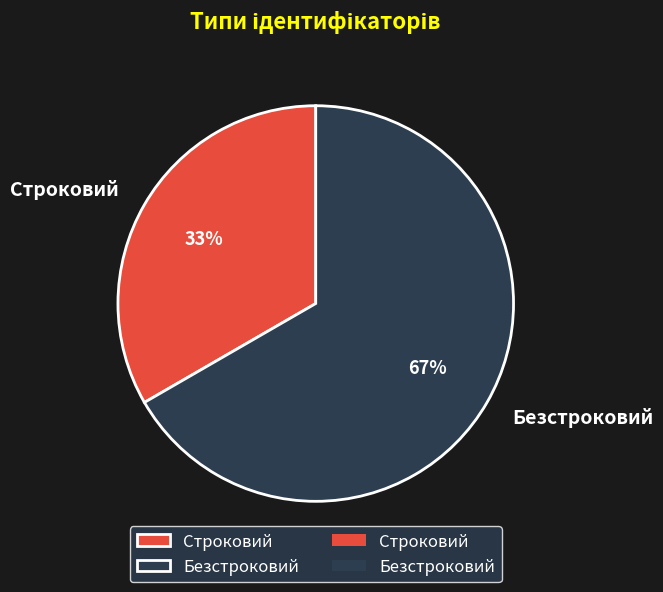

Which has a higher value, Безстроковий or Строковий?

Безстроковий